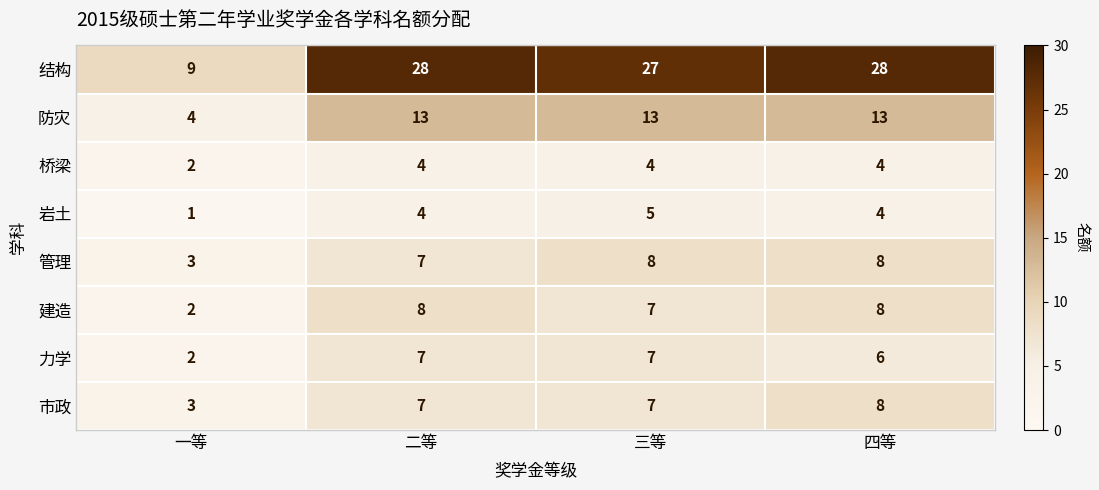

The value of 管理 at 三等 is 3. True or false?

False